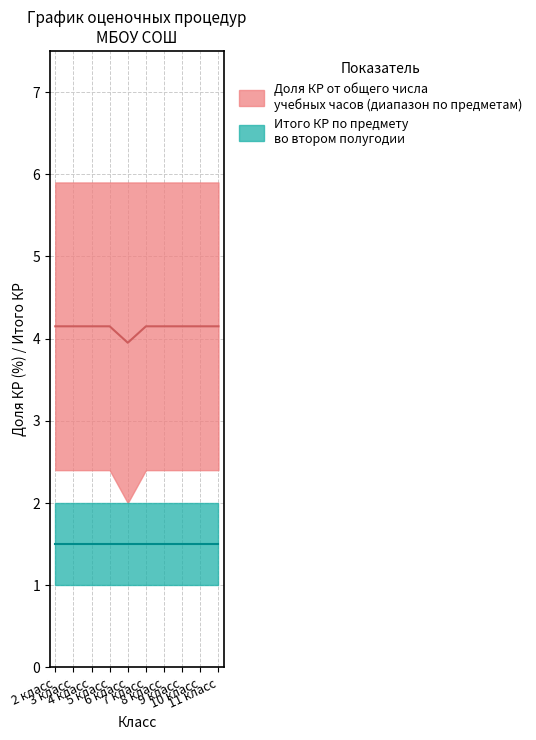

What is the label of the 7th point from the right?

5 класс